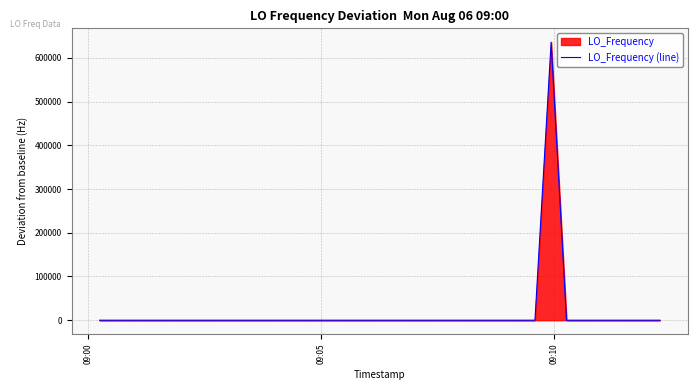

What is the maximum value shown in the chart?

635705.9